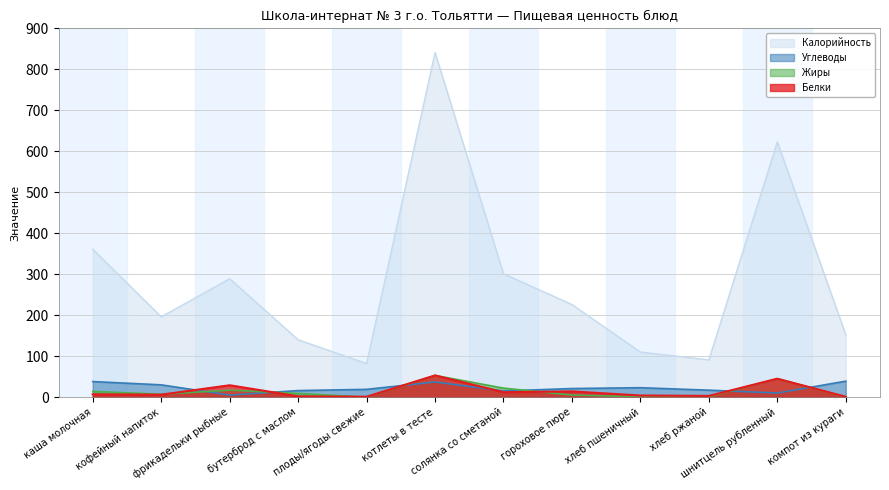

How many lines are shown in the chart?

4